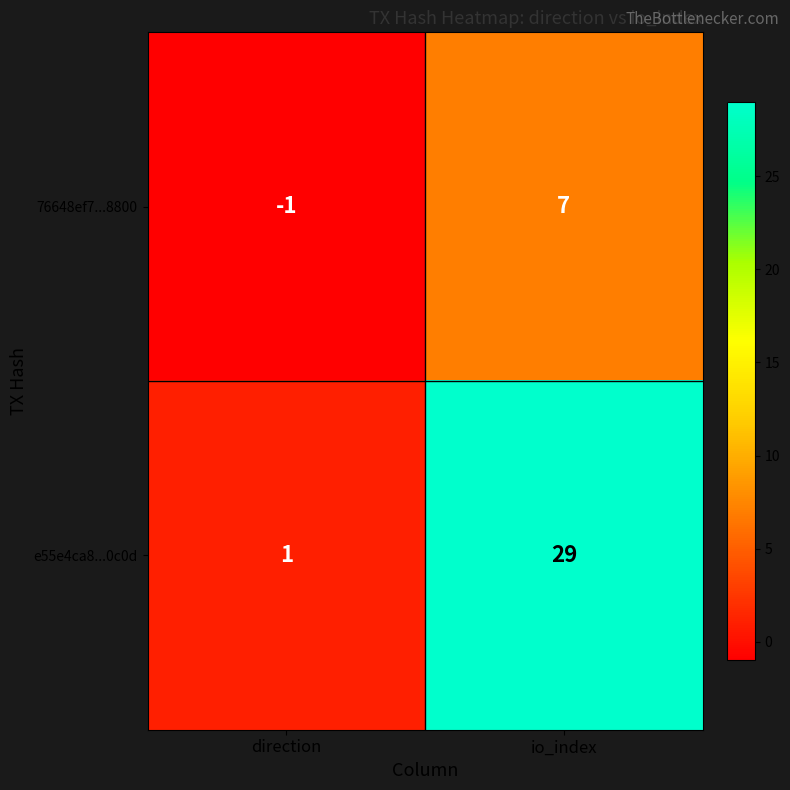

What is the approximate value of 76648ef7...8800 at io_index?

7